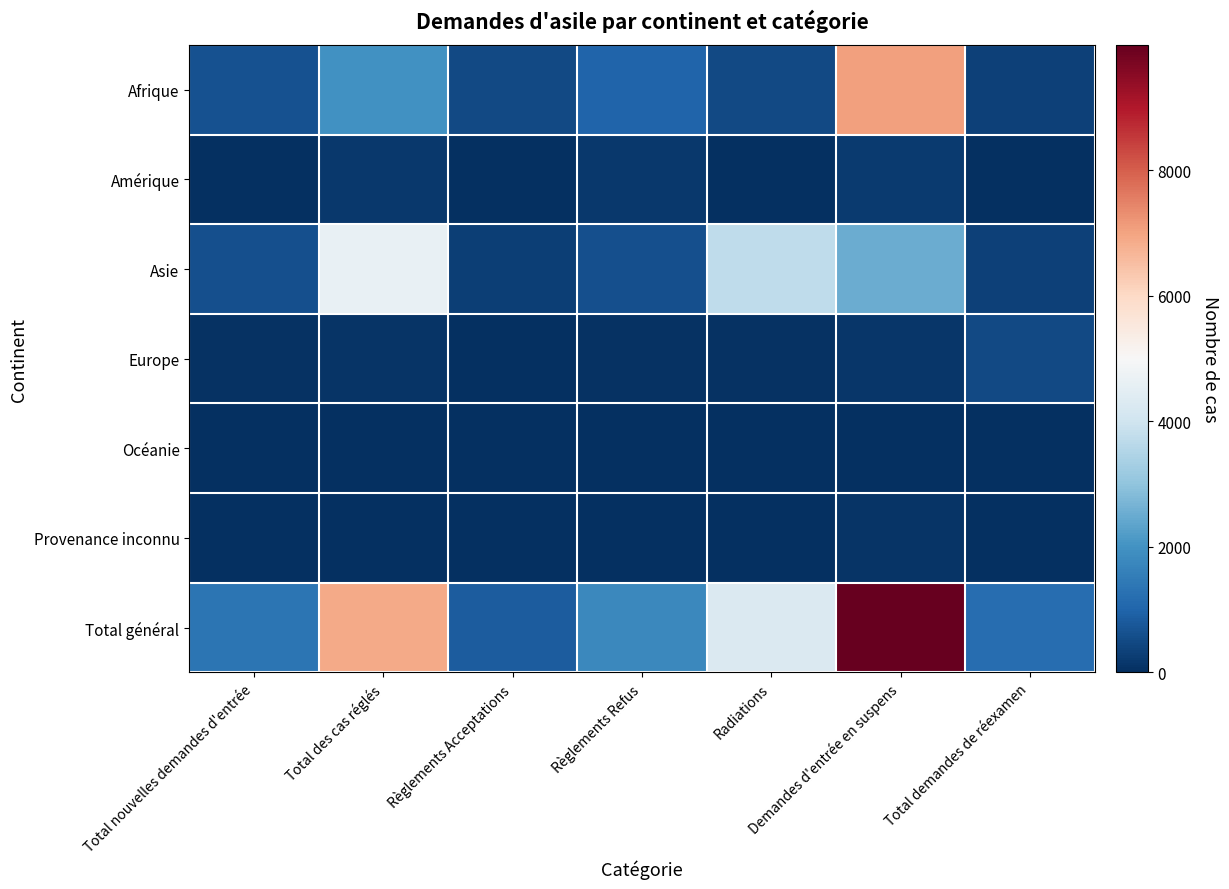

Rank the series by their maximum value, from lowest to highest.

Océanie, Provenance inconnu, Amérique, Europe, Asie, Afrique, Total général